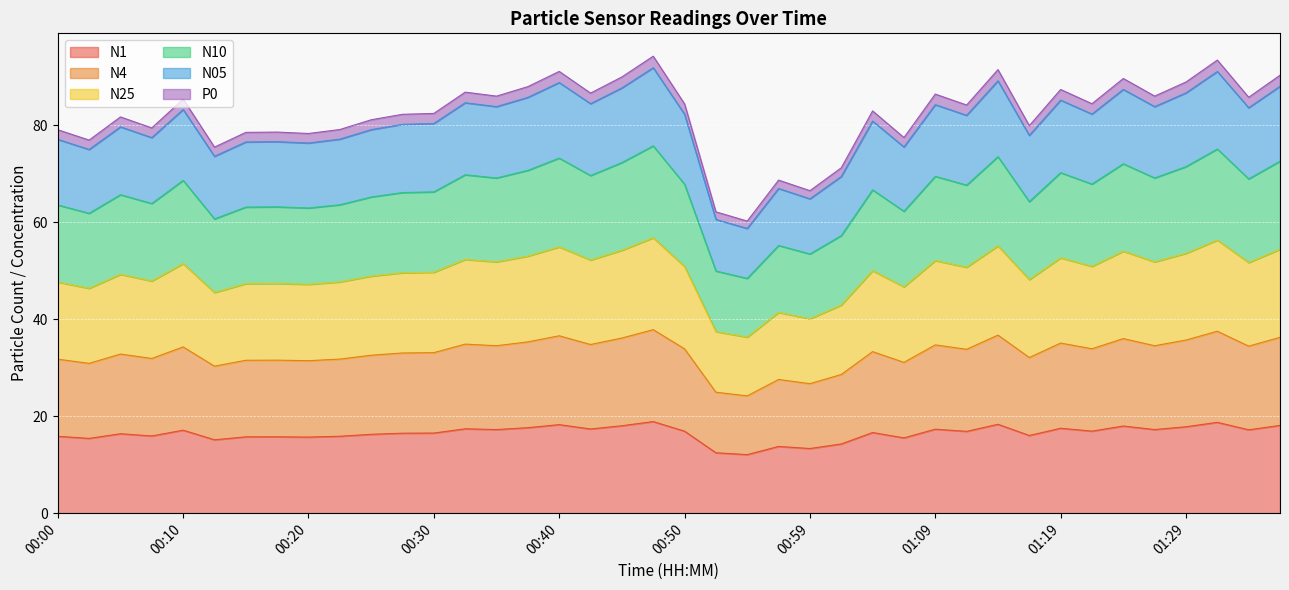

True or false: N05 has a value of 16.5 at 00:57.

False